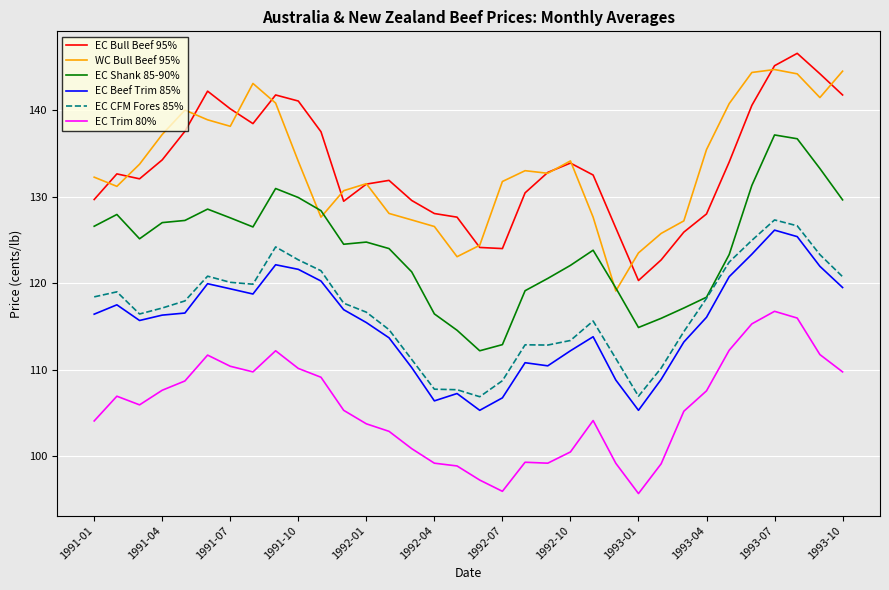

What is the minimum value shown in the chart?

95.7